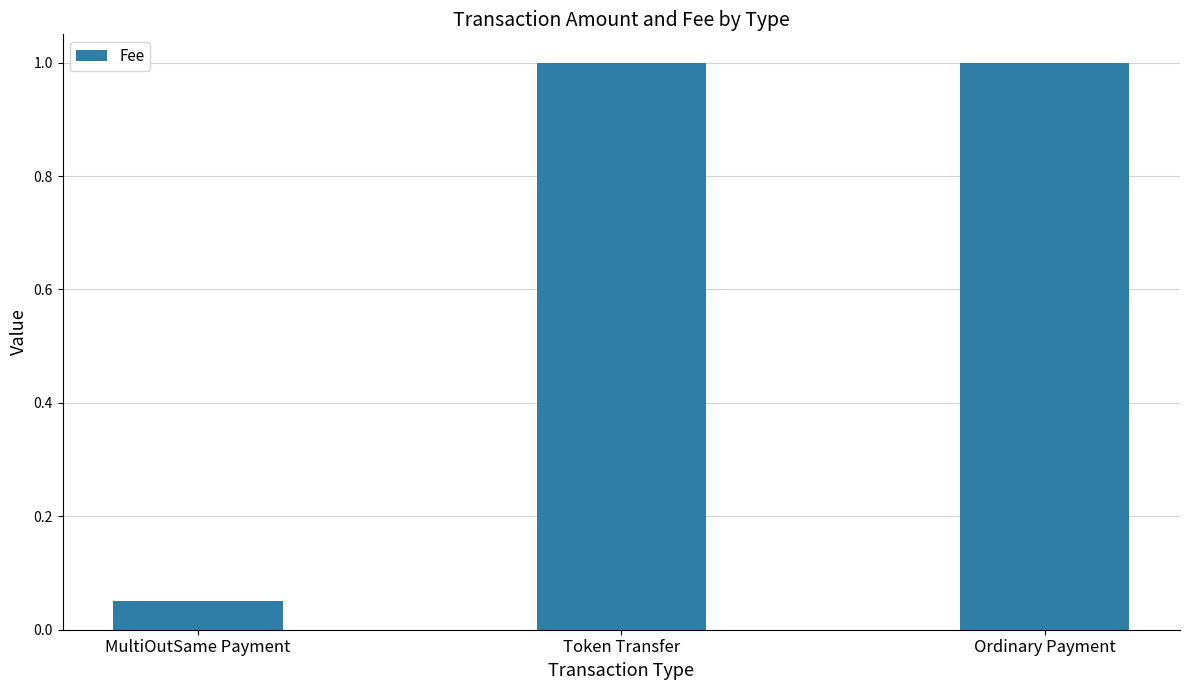

True or false: the data shows 1.0 at Token Transfer.

True